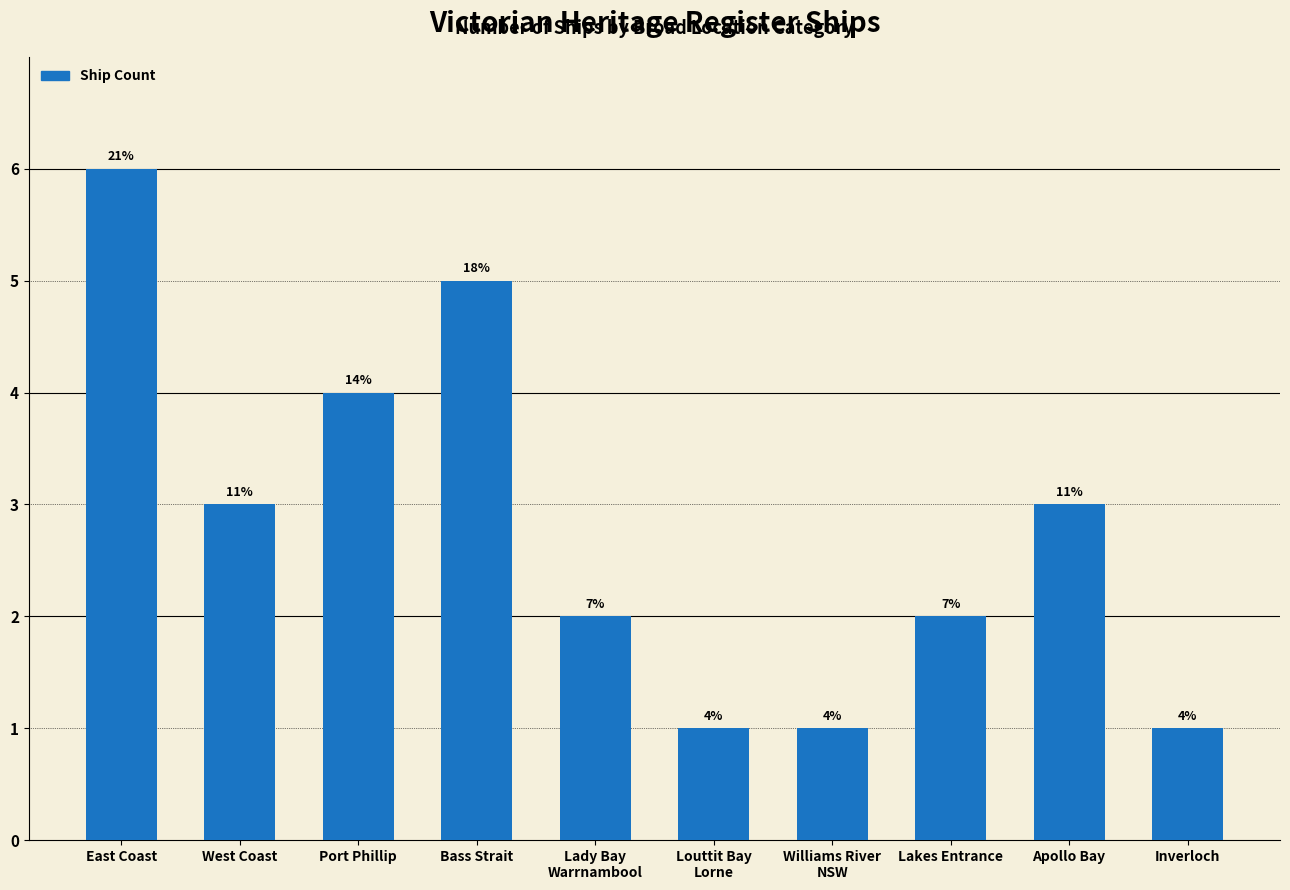

How many values are between 1 and 4?

8